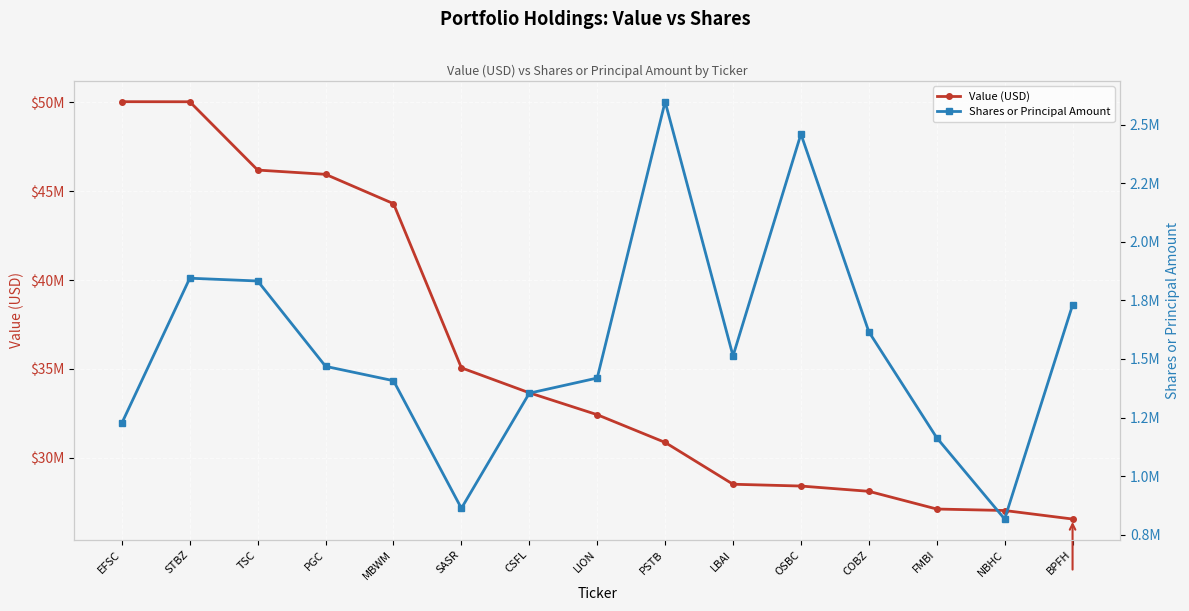

Is the value of Shares or Principal Amount at BPFH greater than the value of Value (USD) at EFSC?

No